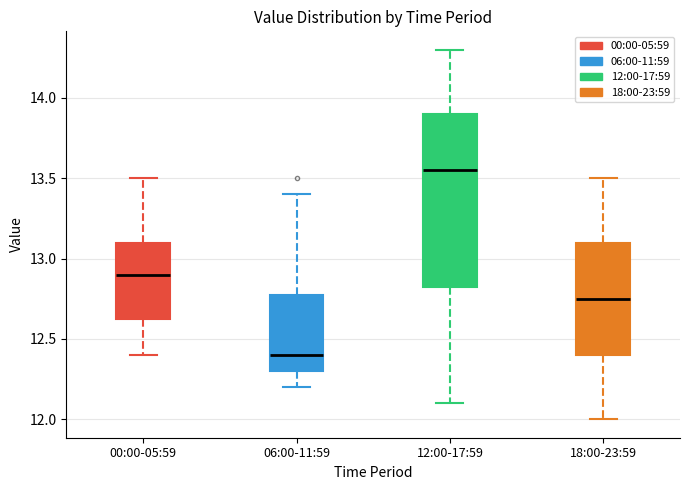

Where is the lower edge of the box for 12:00-17:59 on the y-axis? The values are not printed on the chart, so give them approximately, as read against the axis.

12.85